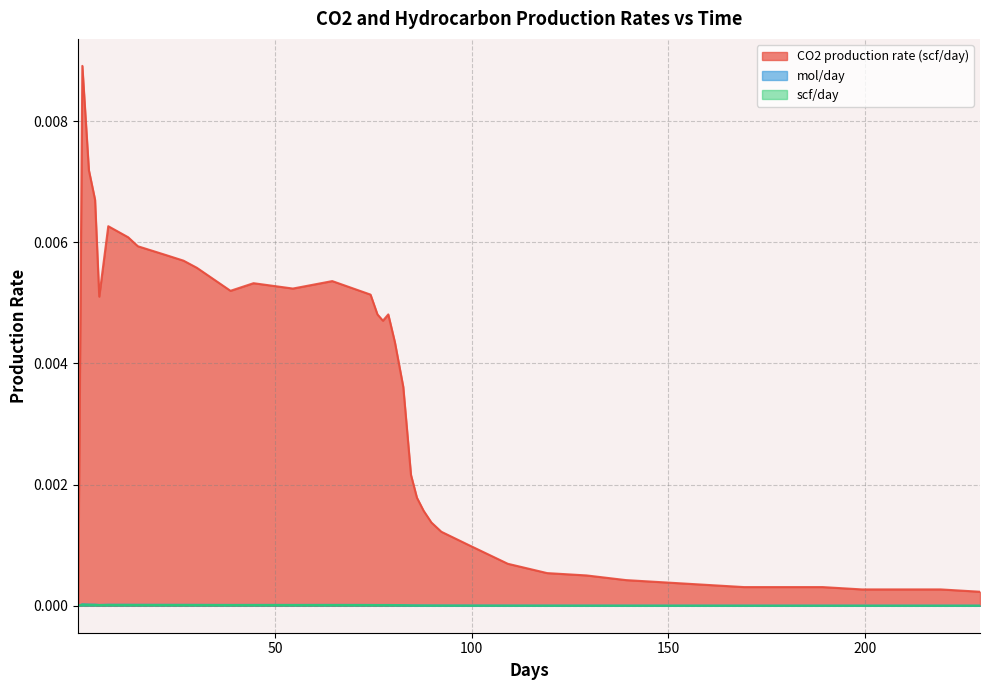

Which series has the widest spread of values?

CO2 production rate (scf/day)